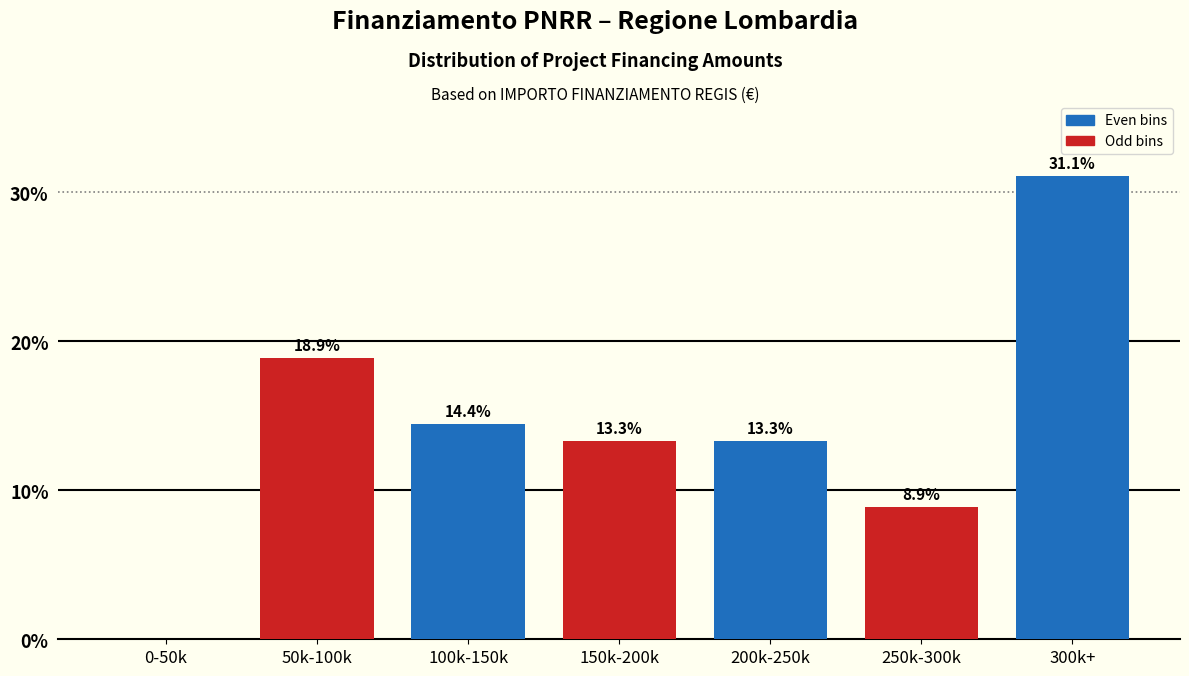

Reading left to right, what are all the values shown in this chart?

0-50k=0.0	50k-100k=18.9	100k-150k=14.4	150k-200k=13.3	200k-250k=13.3	250k-300k=8.9	300k+=31.1